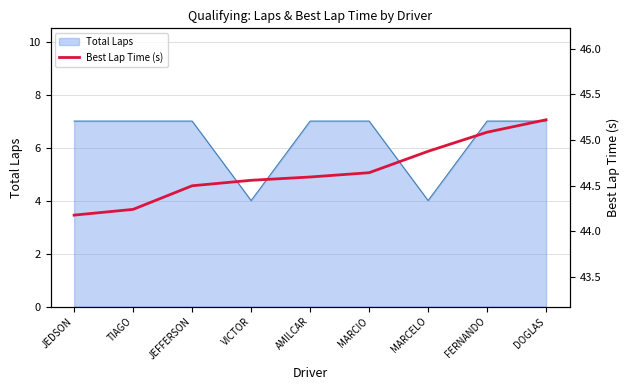

The value at FERNANDO is 45.1. True or false?

True